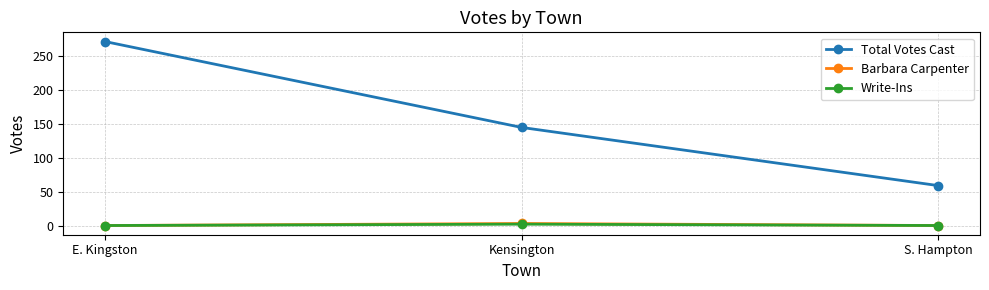

Which series has the largest total across all categories?

Total Votes Cast